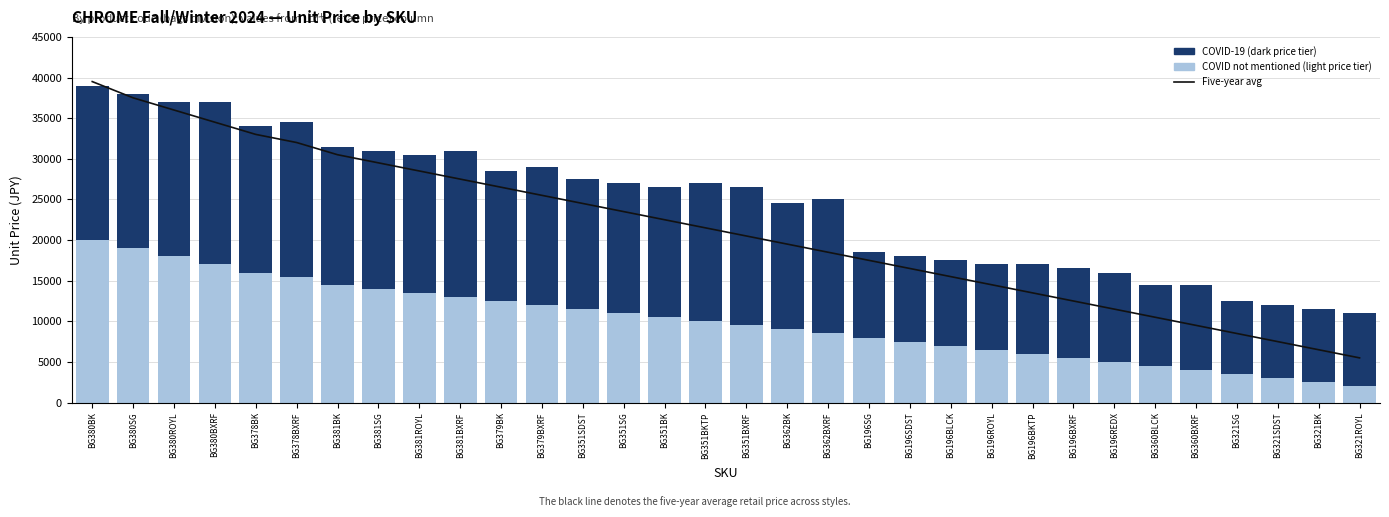

Where is COVID not mentioned (light) nearest to the value 11000?

BG351SG